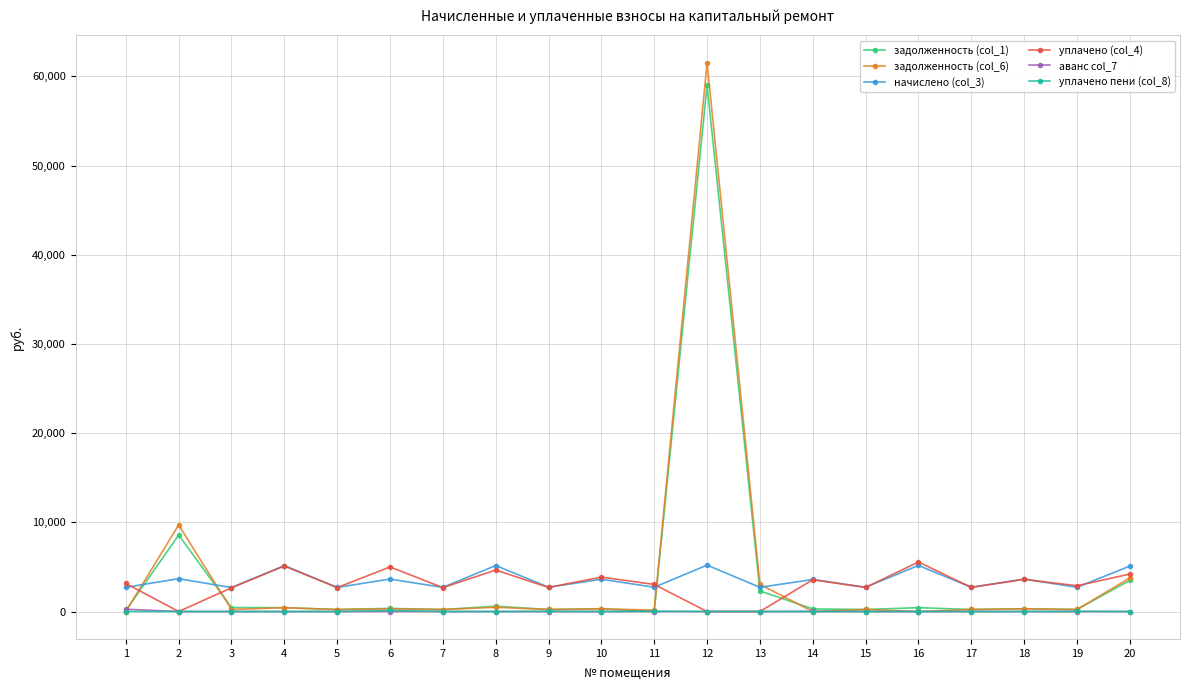

How many data points in задолженность (col_1) are less than 303?

10